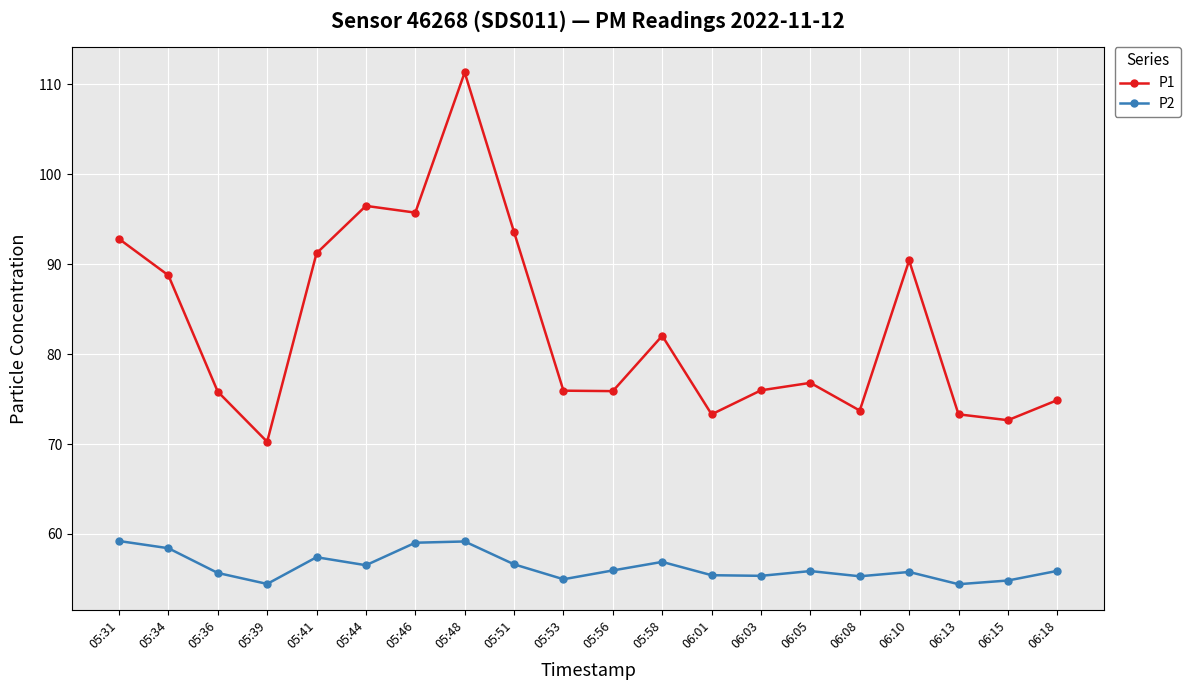

What is the label of the 4th point from the left?

05:39